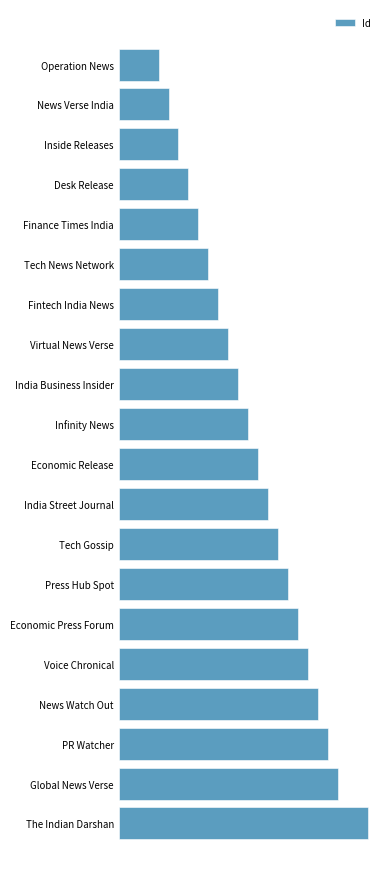

Where is the data nearest to the value 14?

Economic Release